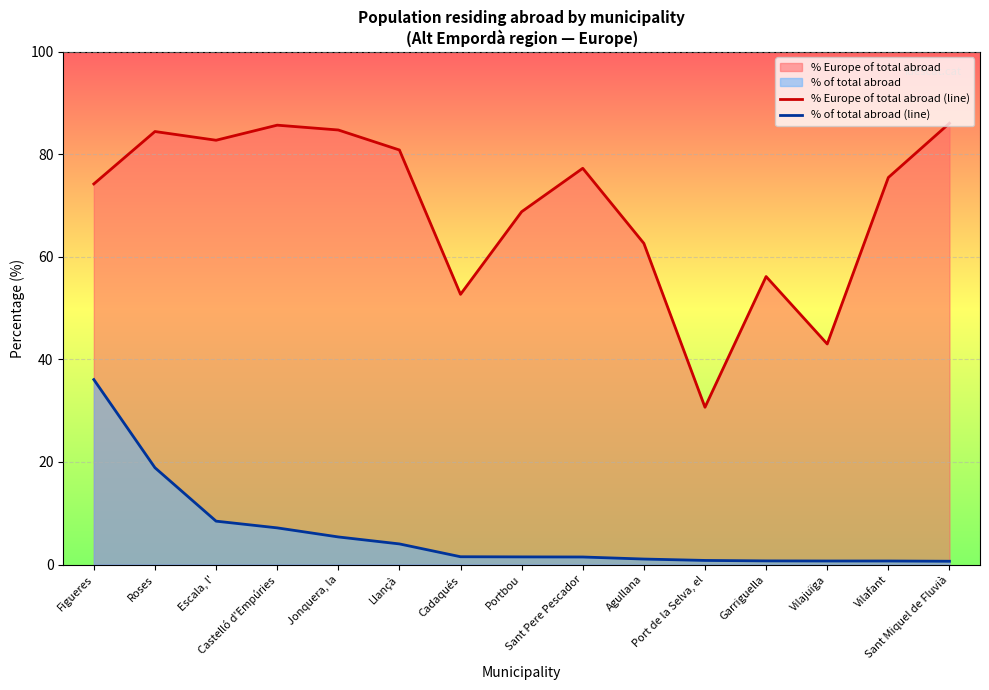

At which category is the sum across all series the highest?

Figueres